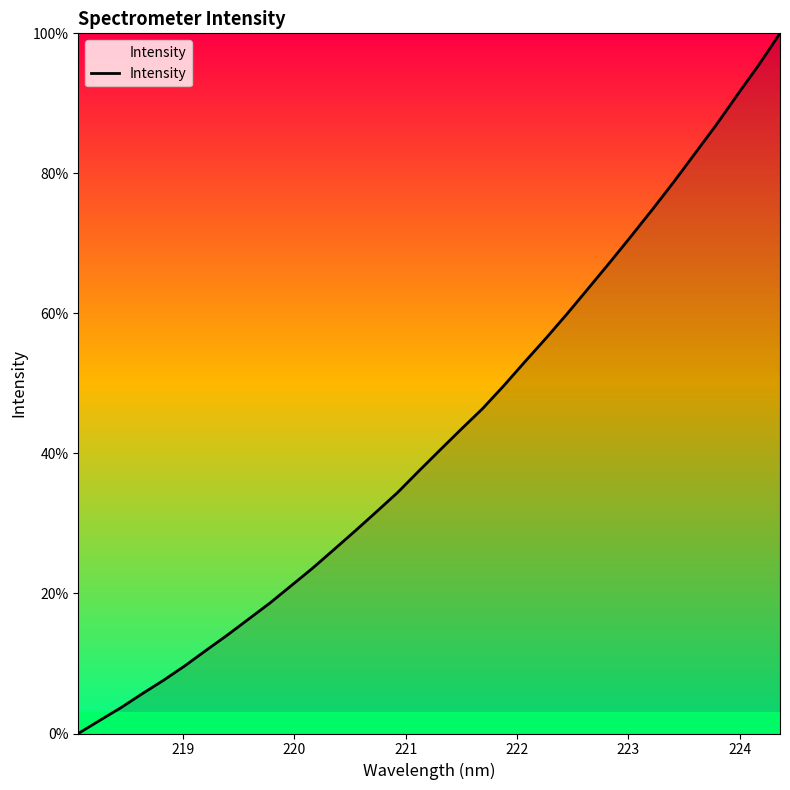

How many distinct data groups are displayed?

1